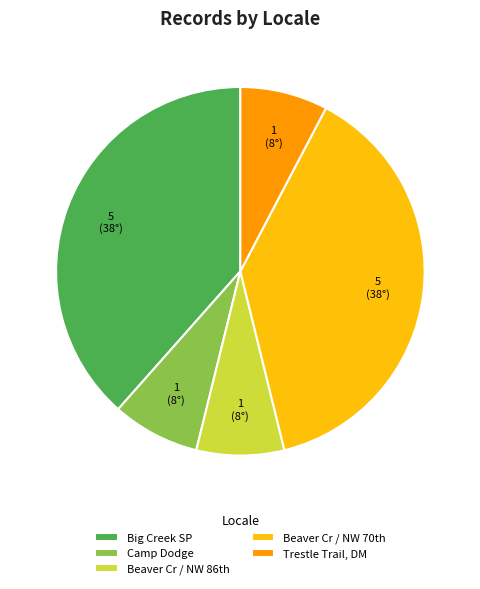

Is there any slice that represents more than half of the pie?

No